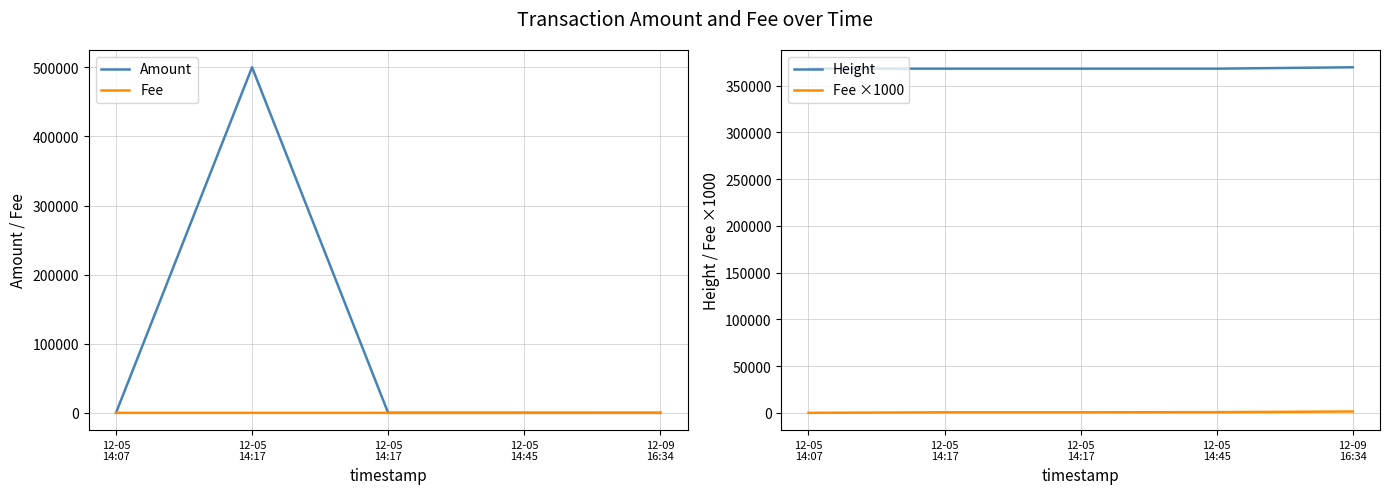

Does the chart have visible grid lines?

Yes